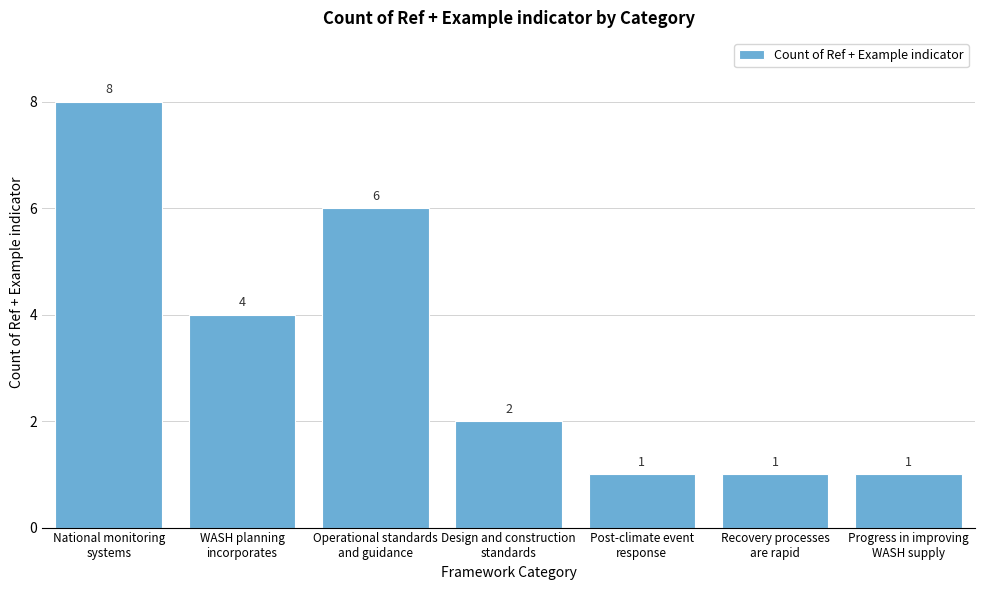

Reading right to left, list all the values displayed in this chart.

1	1	1	2	6	4	8